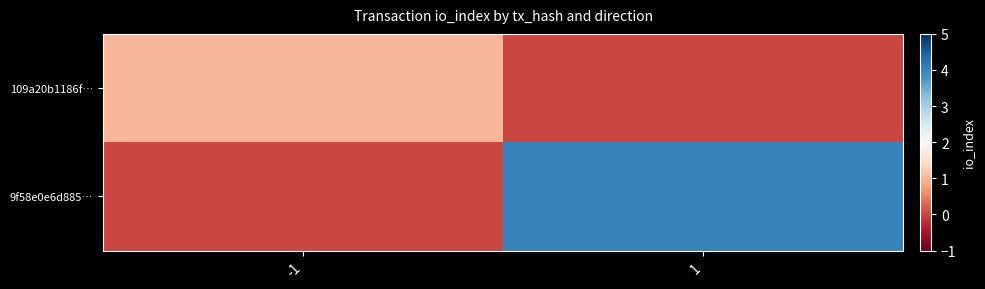

How many series are shown in this chart?

2